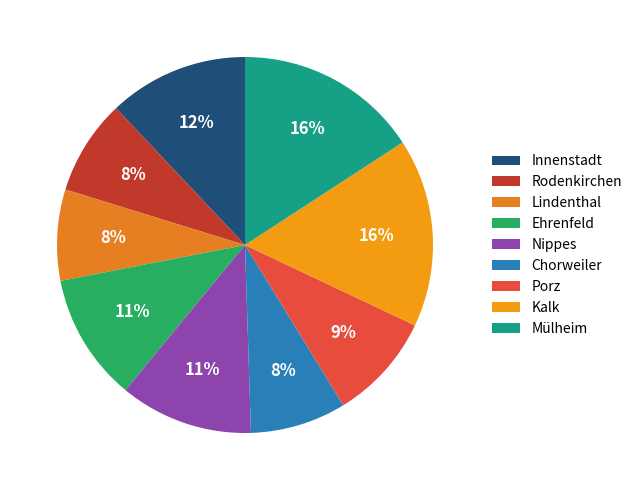

To the nearest percent, what is the difference between the largest and smallest slice percentages?

8%